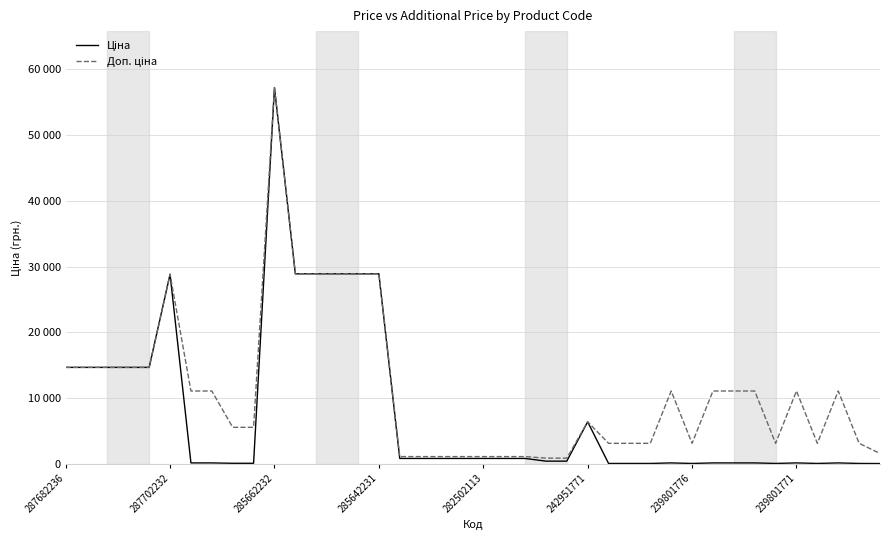

True or false: Ціна and Доп. ціна intersect in this chart.

False